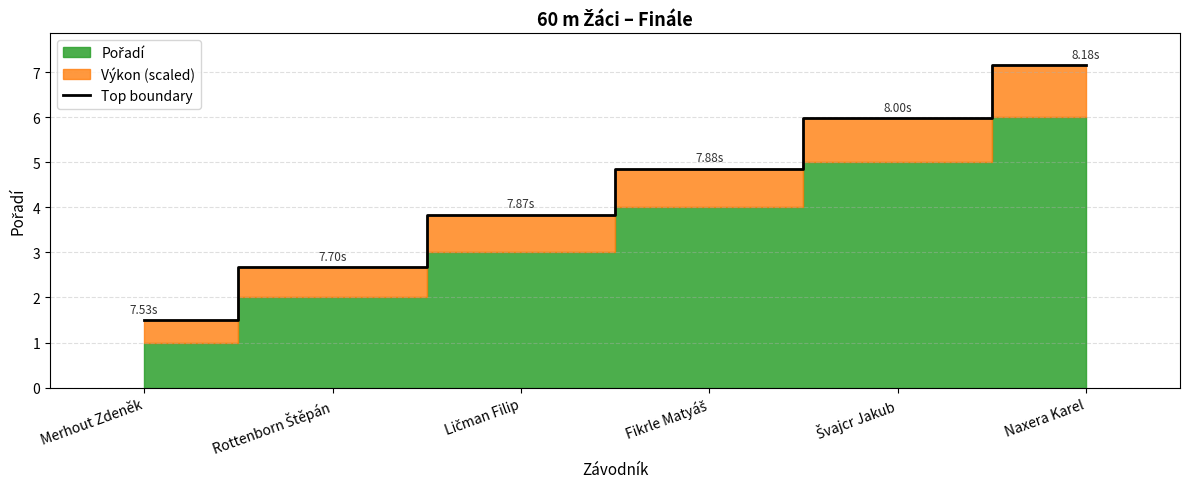

Which category has the lowest value in the Top boundary series?

Merhout Zdeněk